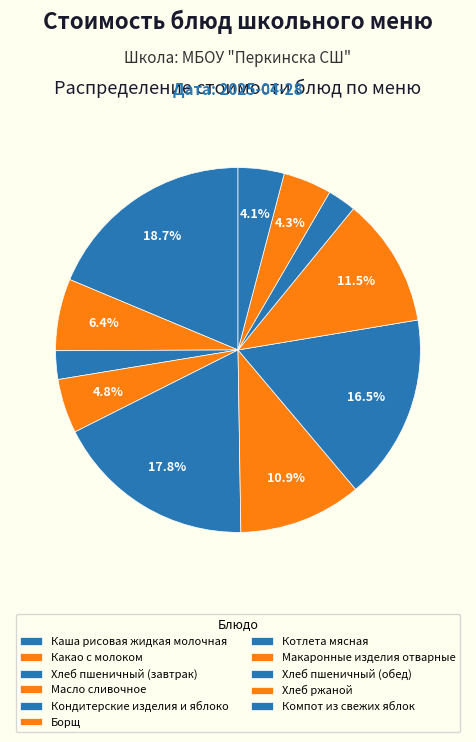

What portion of the pie excludes Каша рисовая жидкая молочная?

81.3%